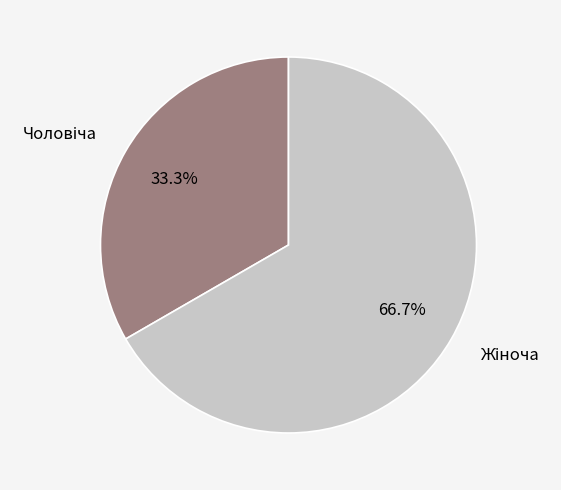

Is there any slice that represents more than half of the pie?

Yes